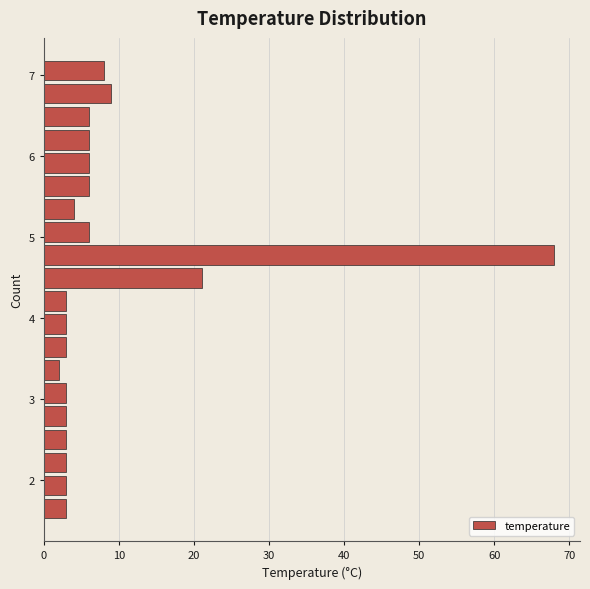

Read against the y-axis, roughly where is the centre of the longest bar?

4.8